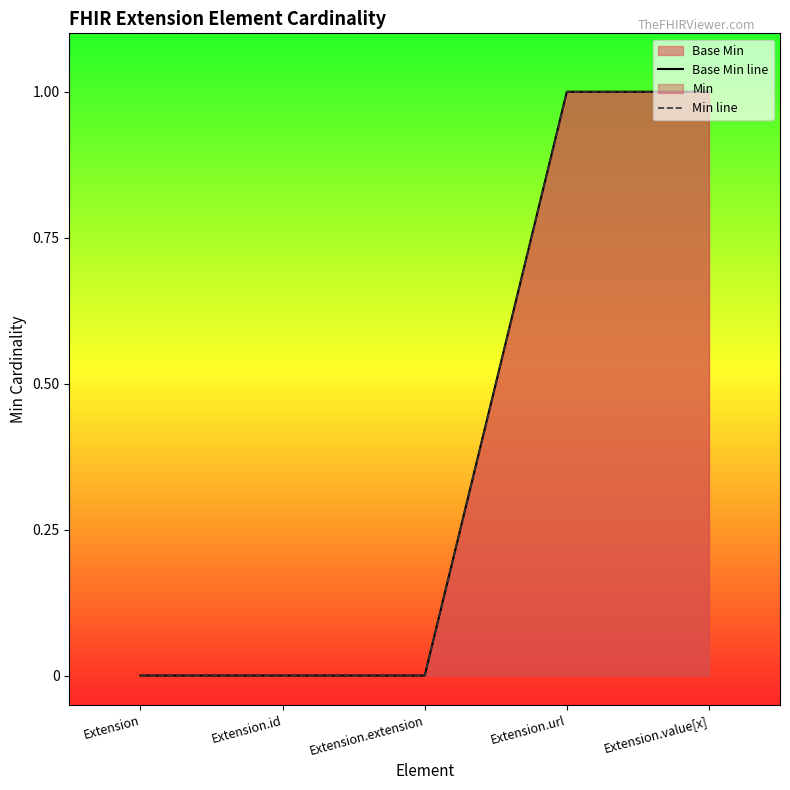

Reading left to right, extract all data points from this chart.

Base Min line: Extension=0	Extension.id=0	Extension.extension=0	Extension.url=1	Extension.value[x]=1
Min line: Extension=0	Extension.id=0	Extension.extension=0	Extension.url=1	Extension.value[x]=1